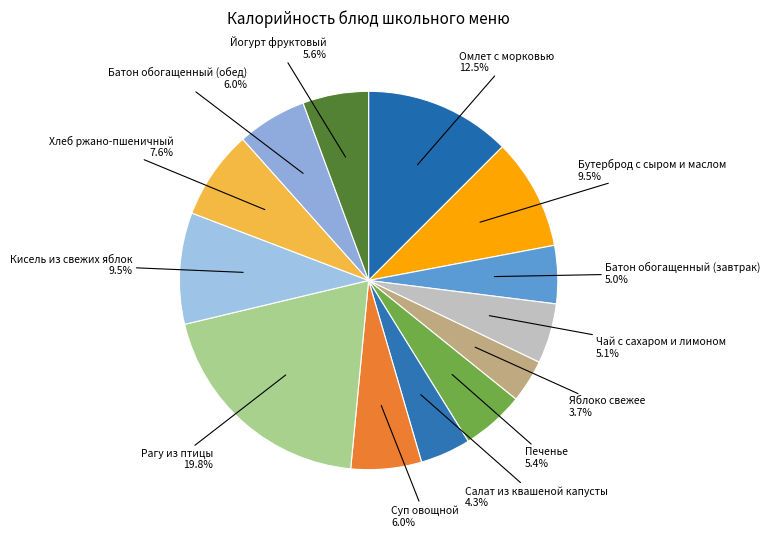

Is there any slice that represents more than half of the pie?

No